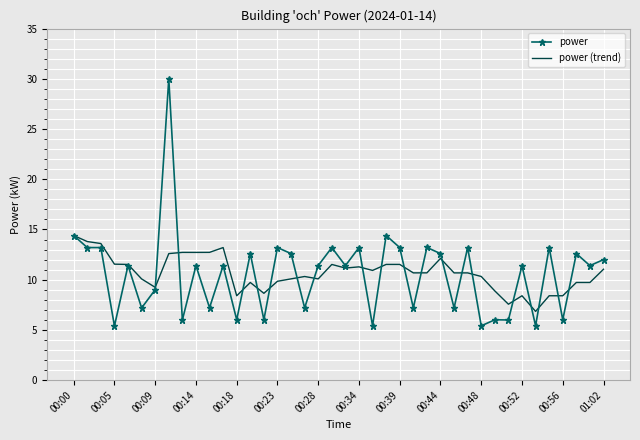

What is the lowest value of the power series?

5.4